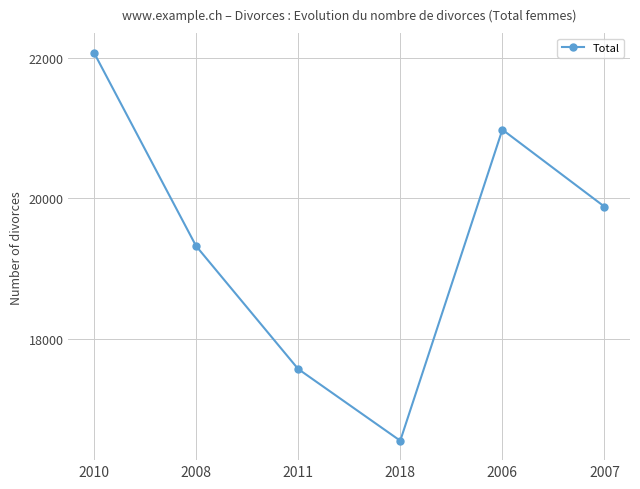

Rank the categories by value from lowest to highest.

2018, 2011, 2008, 2007, 2006, 2010